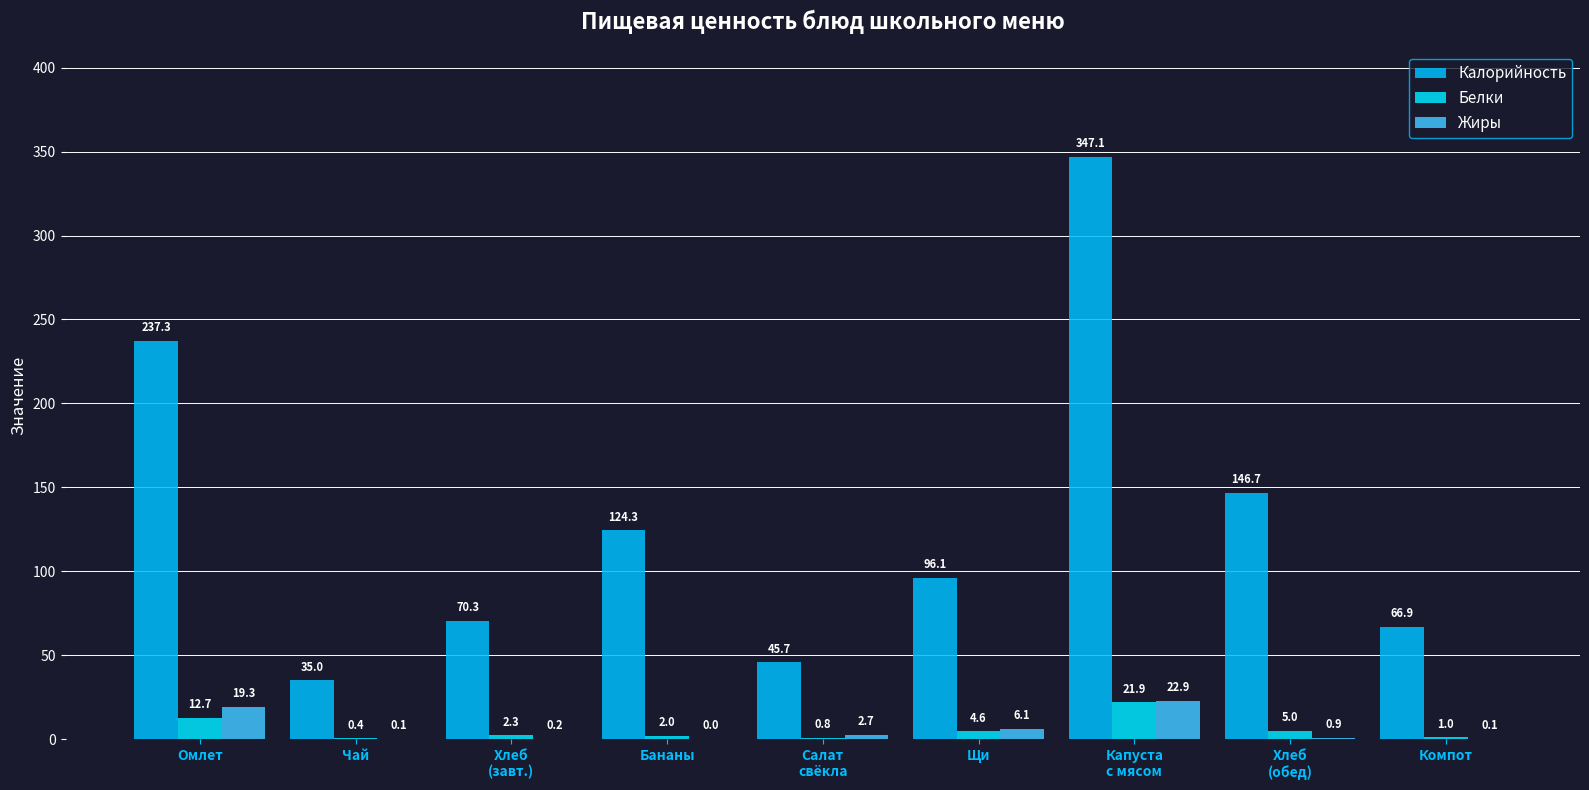

Are the bars grouped side by side (vs. stacked)?

Yes